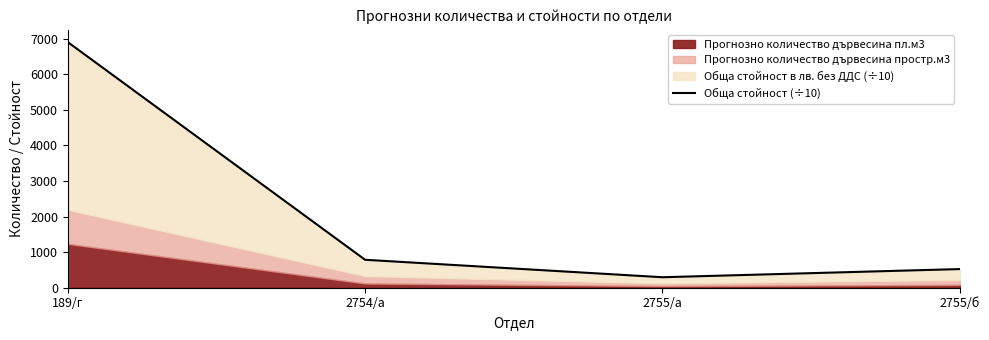

What is the label of the 3rd point from the left?

2755/а